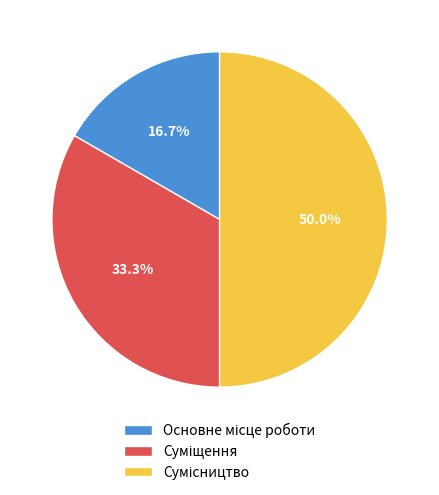

Count the number of slices in the pie.

3